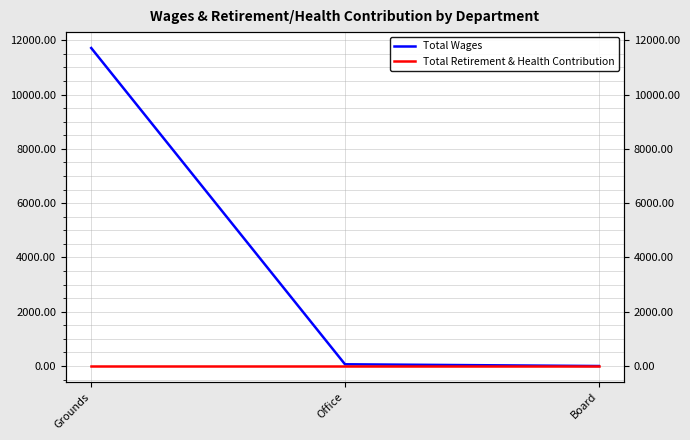

List the labels in order of Total Retirement & Health Contribution value, largest first.

Grounds, Office, Board